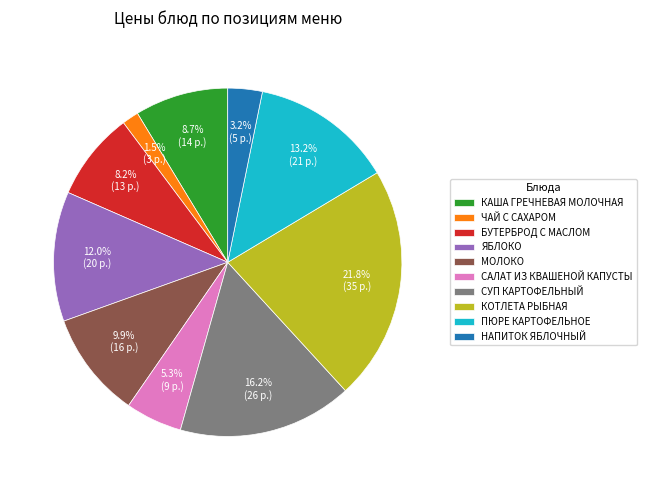

Count the number of slices in the pie.

10